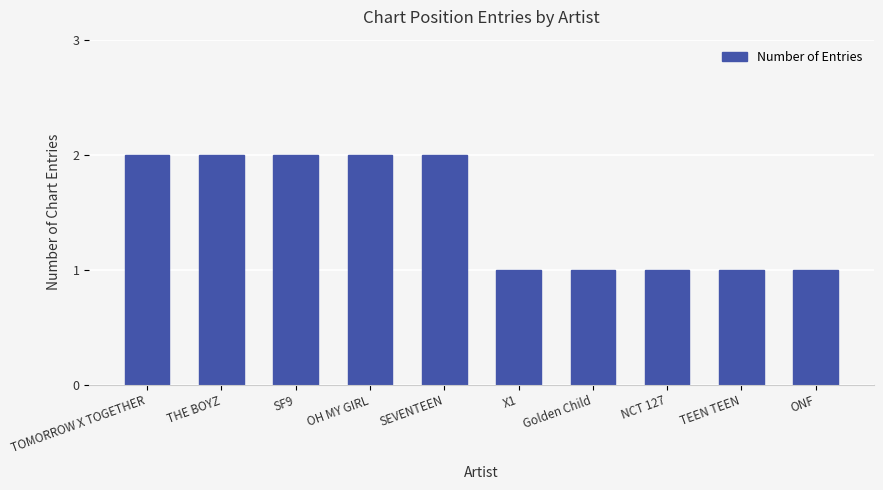

What is the difference between the maximum and minimum values?

1